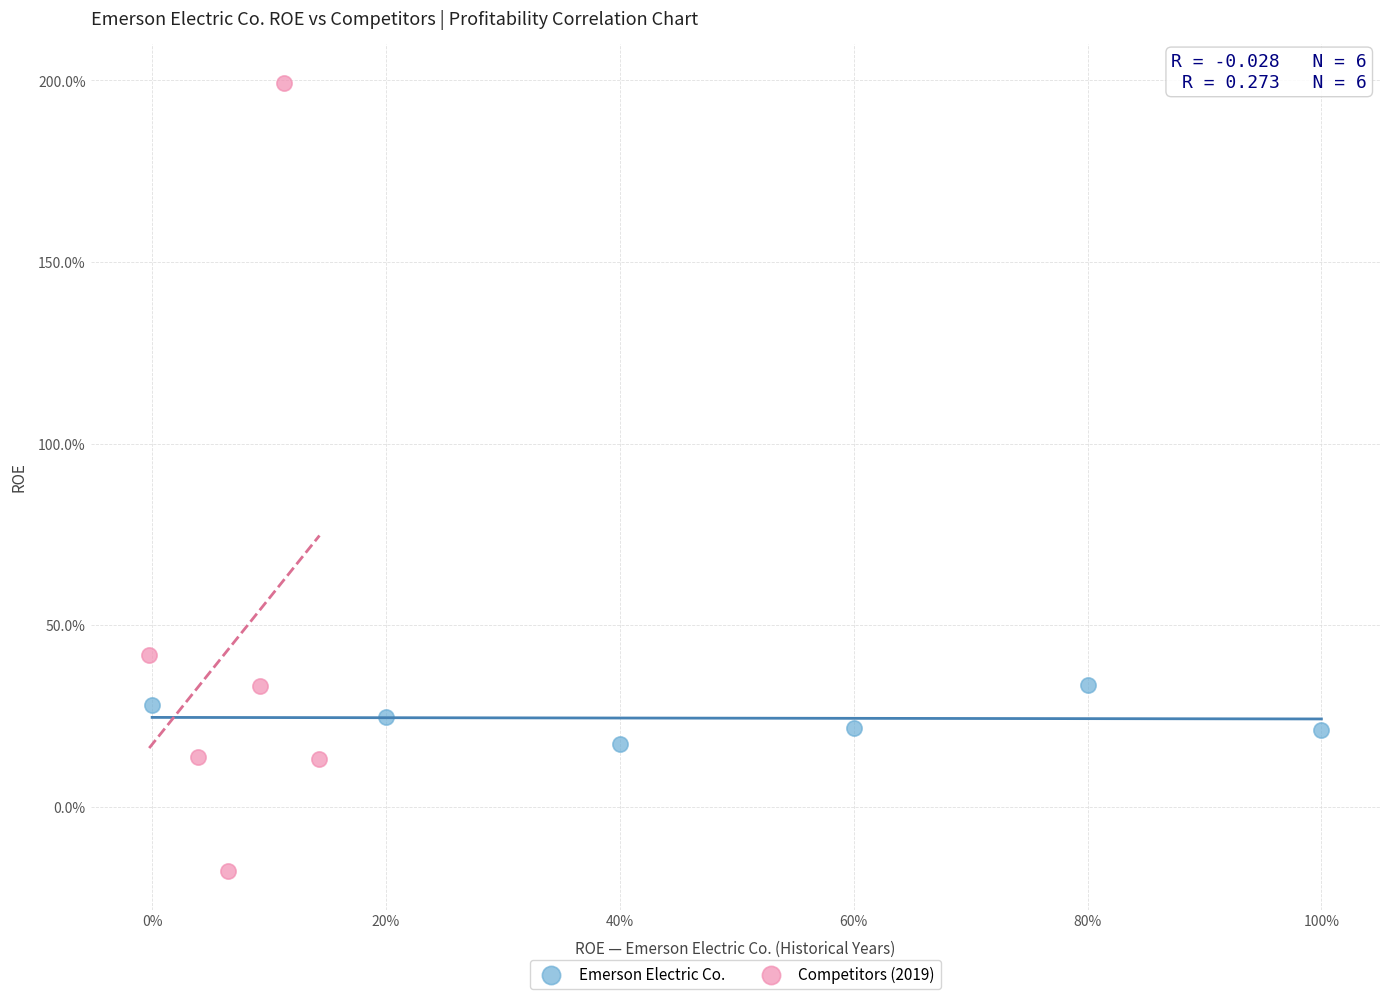

Which series has the widest spread of Y values?

Competitors (2019)